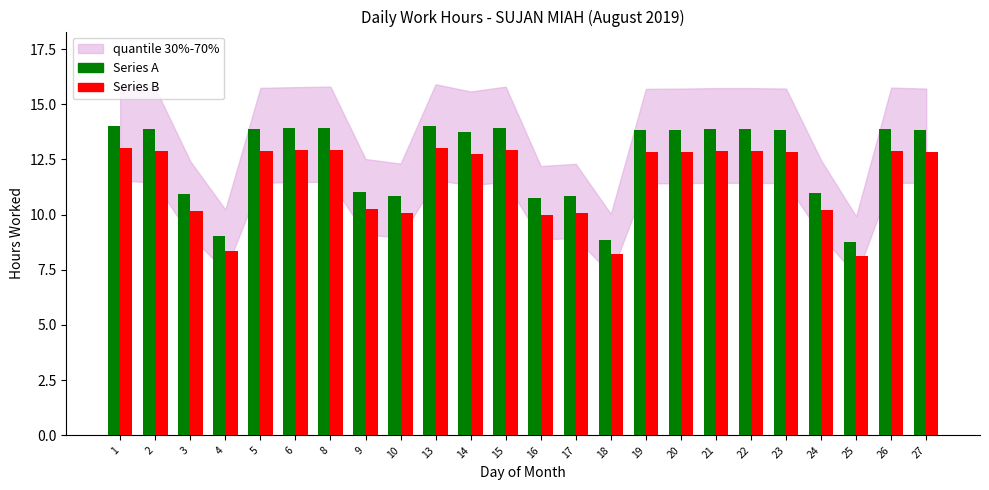

At how many categories does at least one series exceed 13?

15